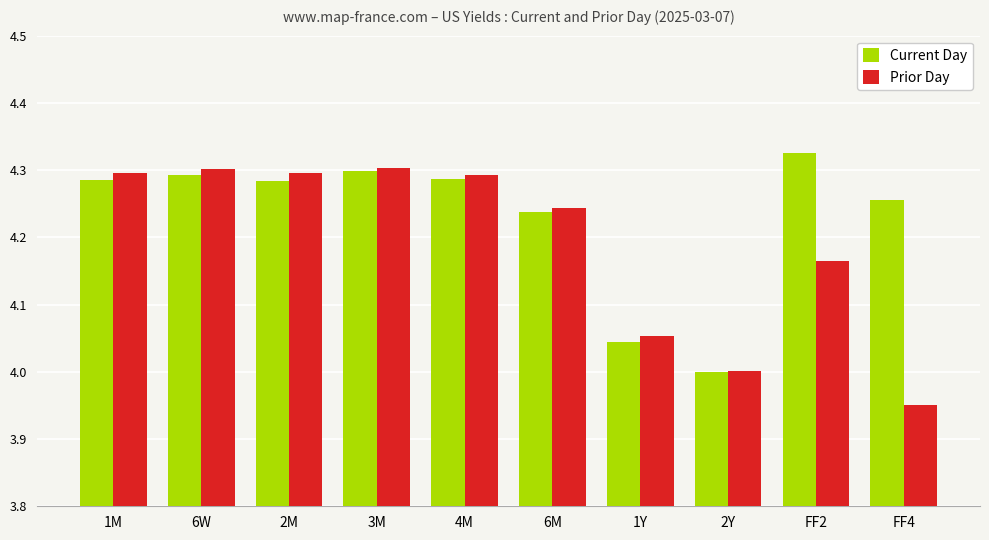

Where does the Prior Day series first go above 4?

1M